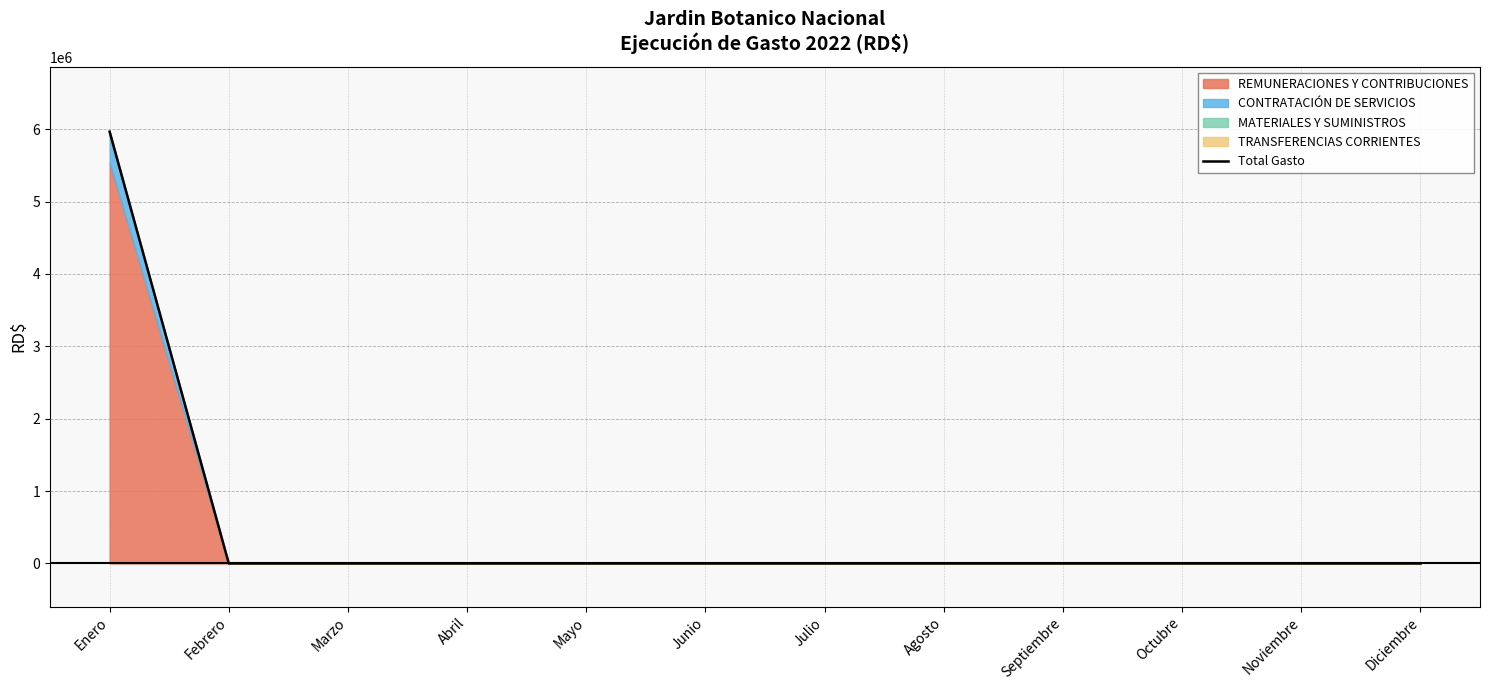

How many values are above zero?

1